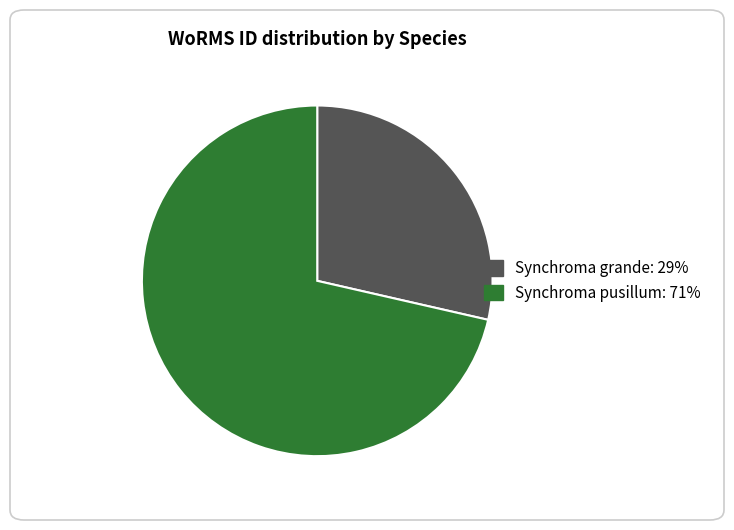

Is there any slice that represents more than half of the pie?

Yes